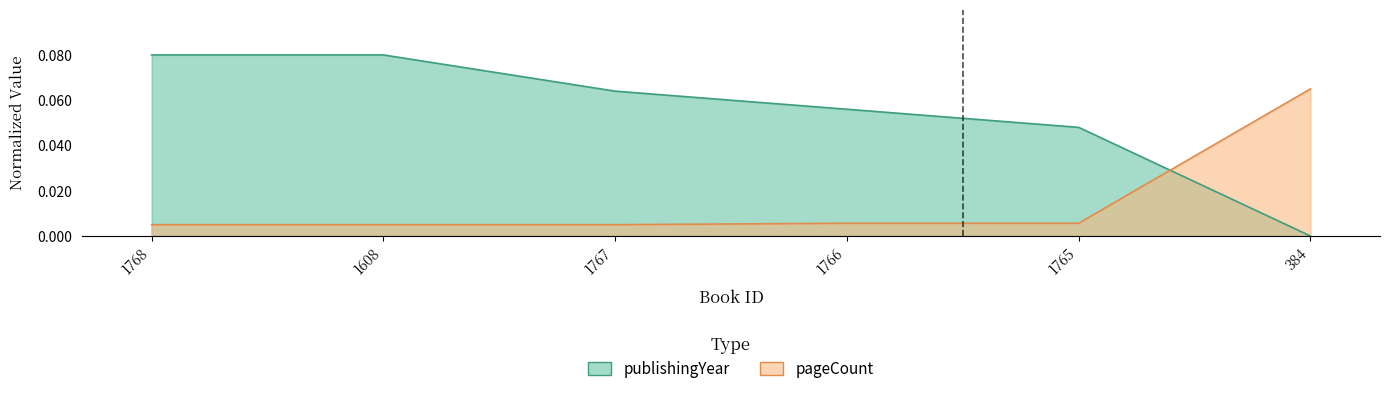

What is the label of the 3rd point from the left?

1767